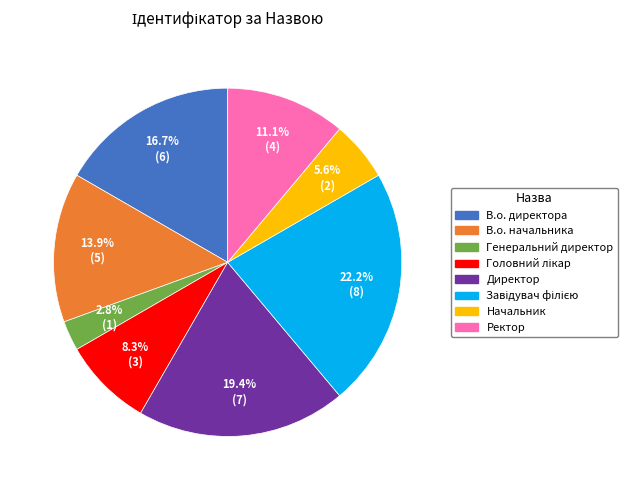

Is Генеральний директор the majority of the pie?

No